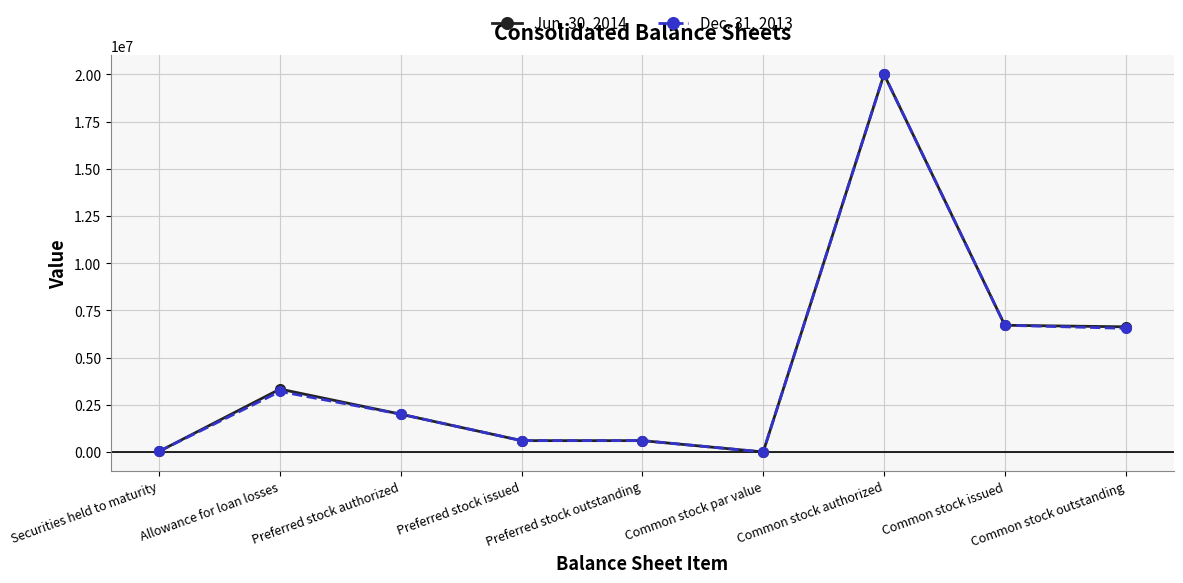

At which category does Jun. 30, 2014 reach its first local peak?

Allowance for loan losses